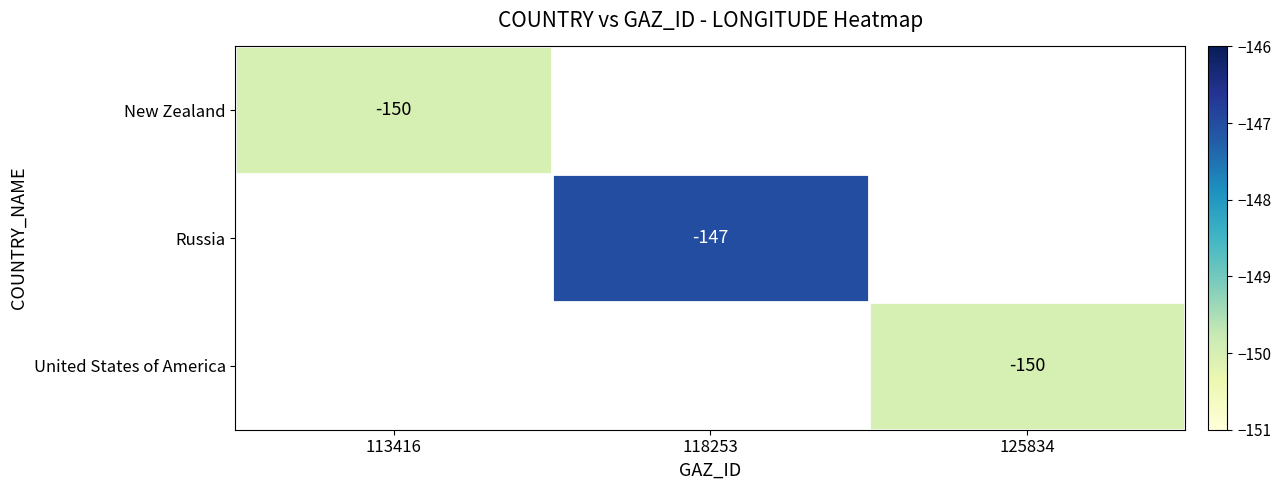

The value of United States of America at 125834 is -150. True or false?

True